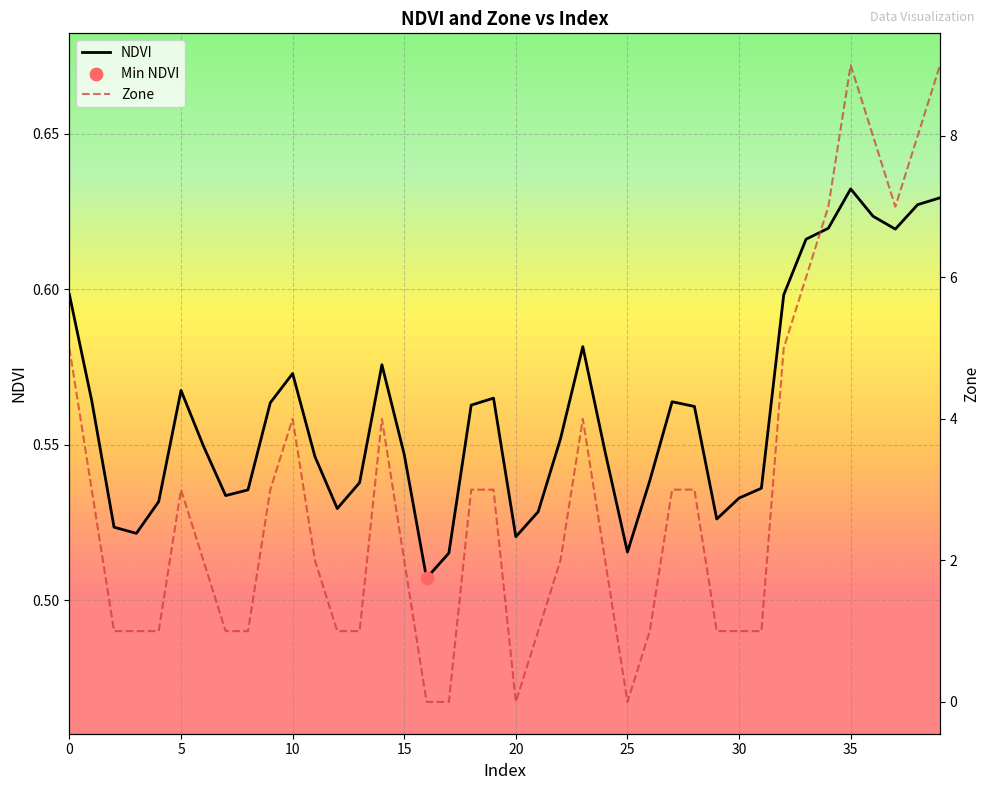

What is the total value across all series at 38?

8.6